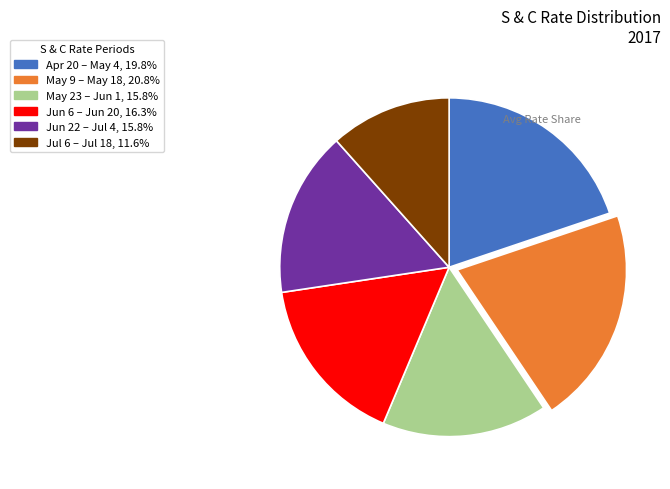

Is there any slice that represents more than half of the pie?

No